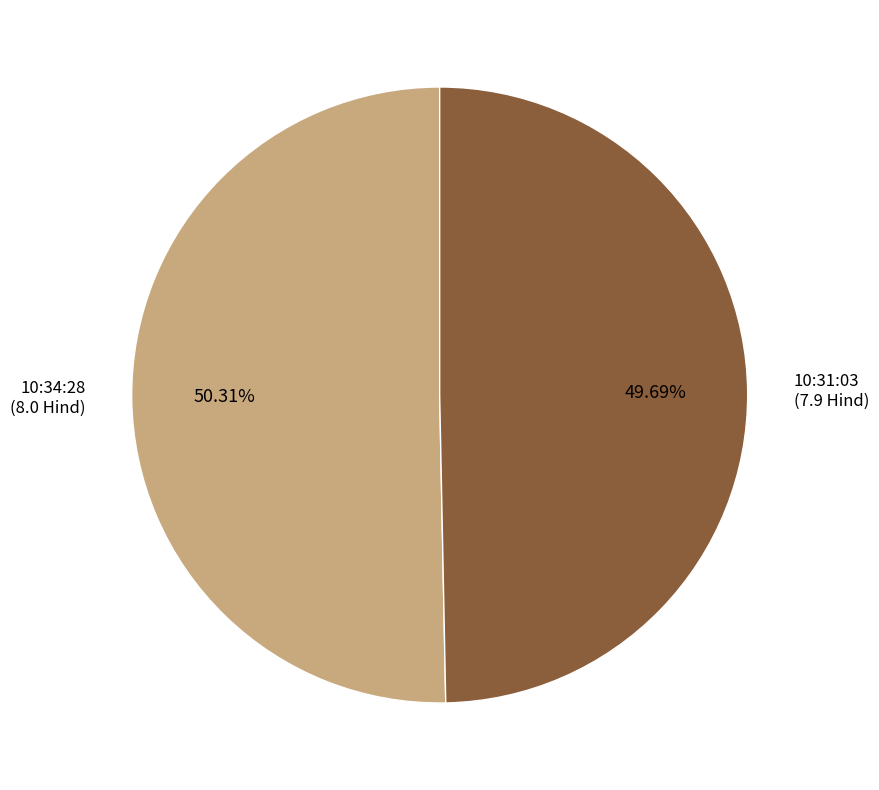

To the nearest percent, what is the average slice percentage?

50%